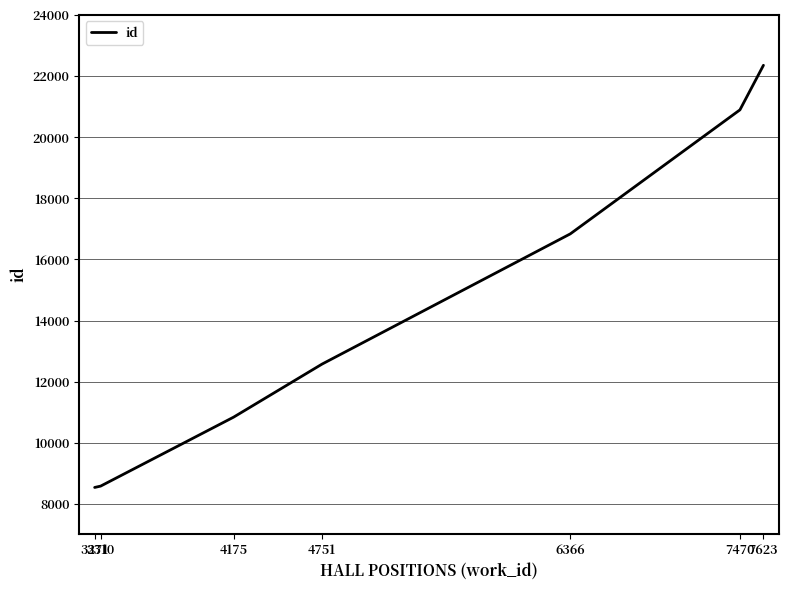

Where is the data nearest to the value 15445?

6366